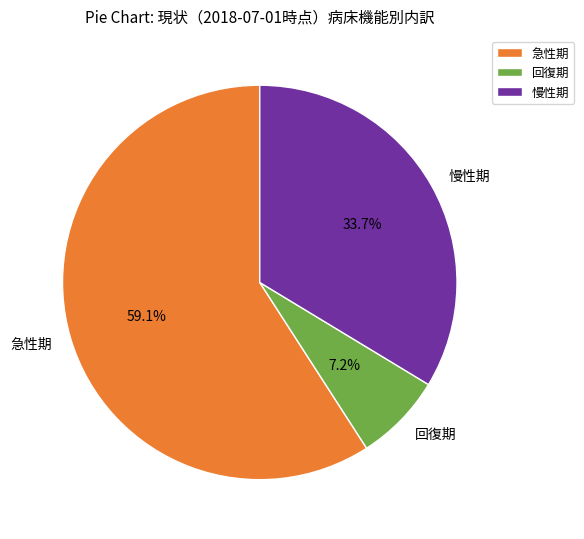

What is the smallest slice in the pie chart?

回復期